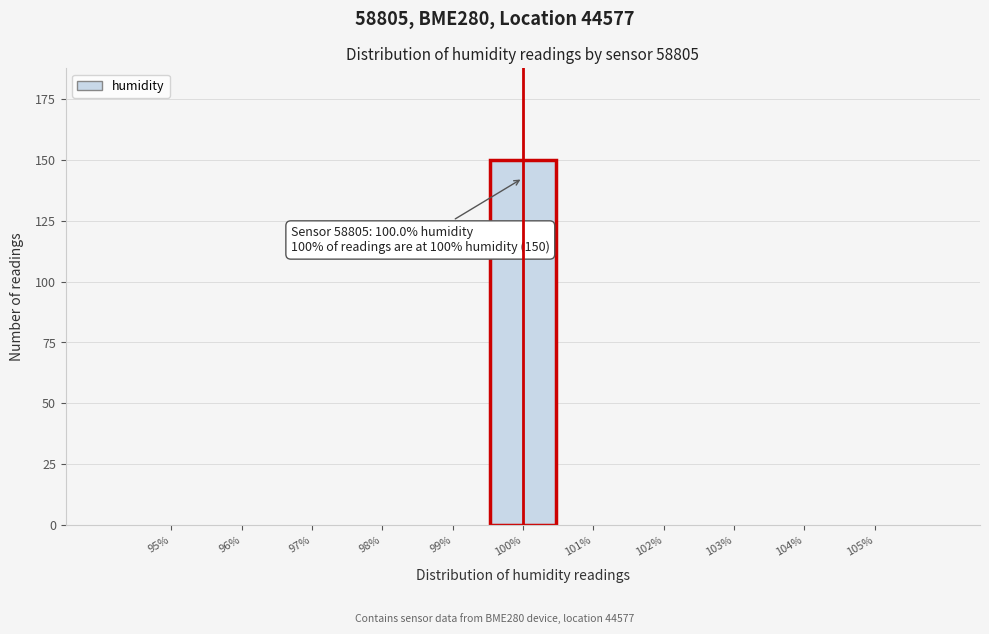

Reading left to right, transcribe all the data shown in this chart.

95%=0	96%=0	97%=0	98%=0	99%=0	100%=150	101%=0	102%=0	103%=0	104%=0	105%=0